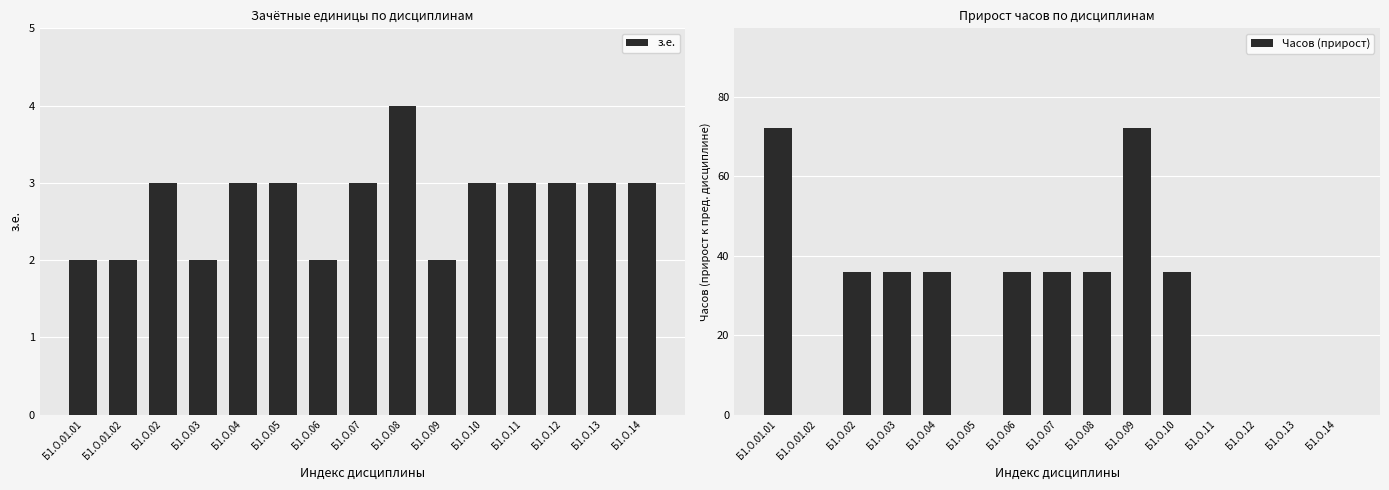

How many data points in з.е. are above 3?

1